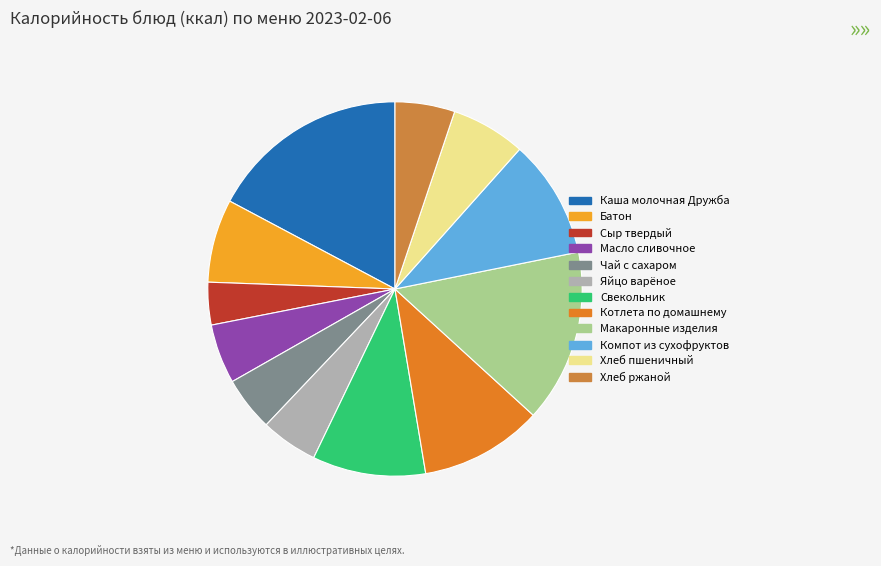

Is there a majority slice in this chart?

No